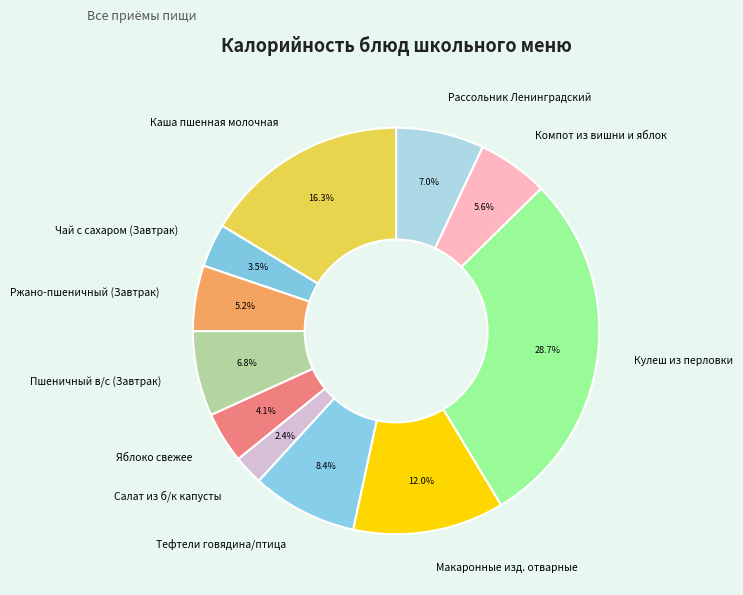

To the nearest percent, what portion does Рассольник Ленинградский represent?

7%